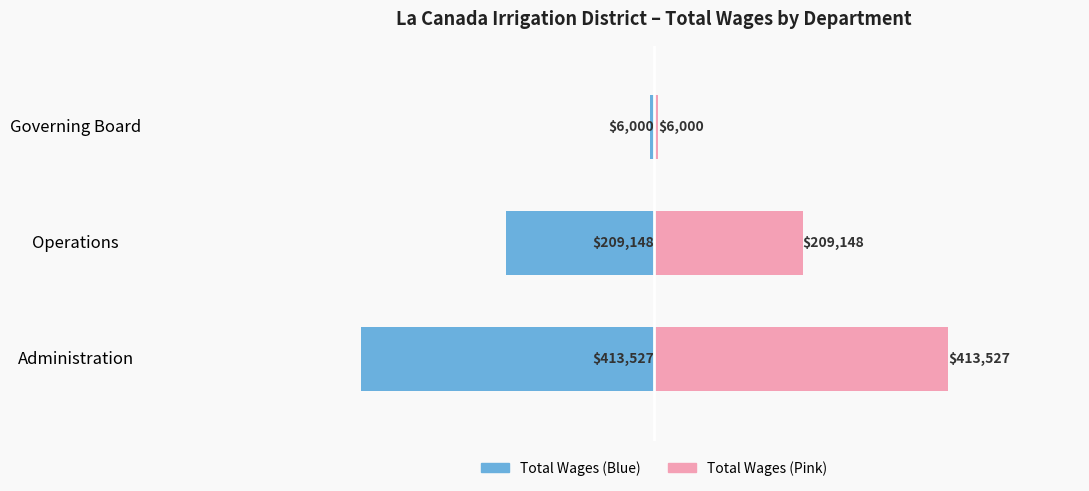

How many bars are there in each group?

2